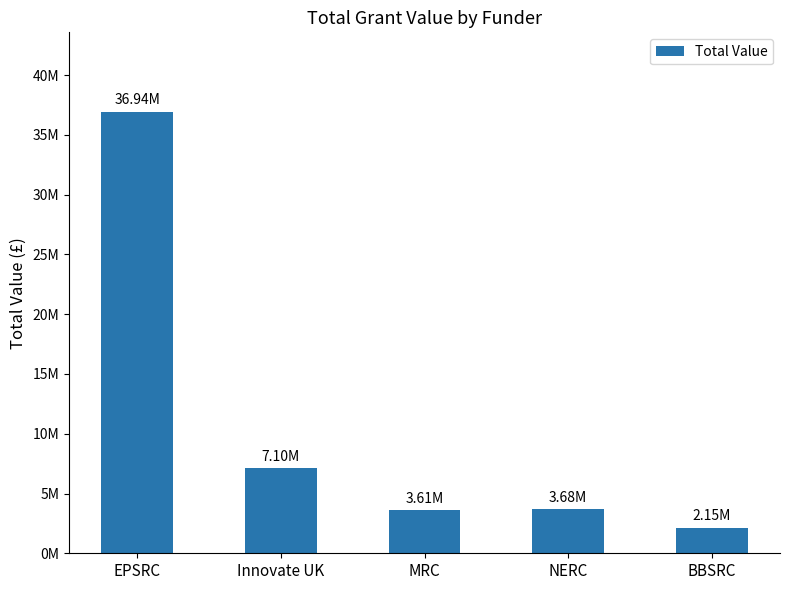

List the labels in order of value, largest first.

EPSRC, Innovate UK, NERC, MRC, BBSRC